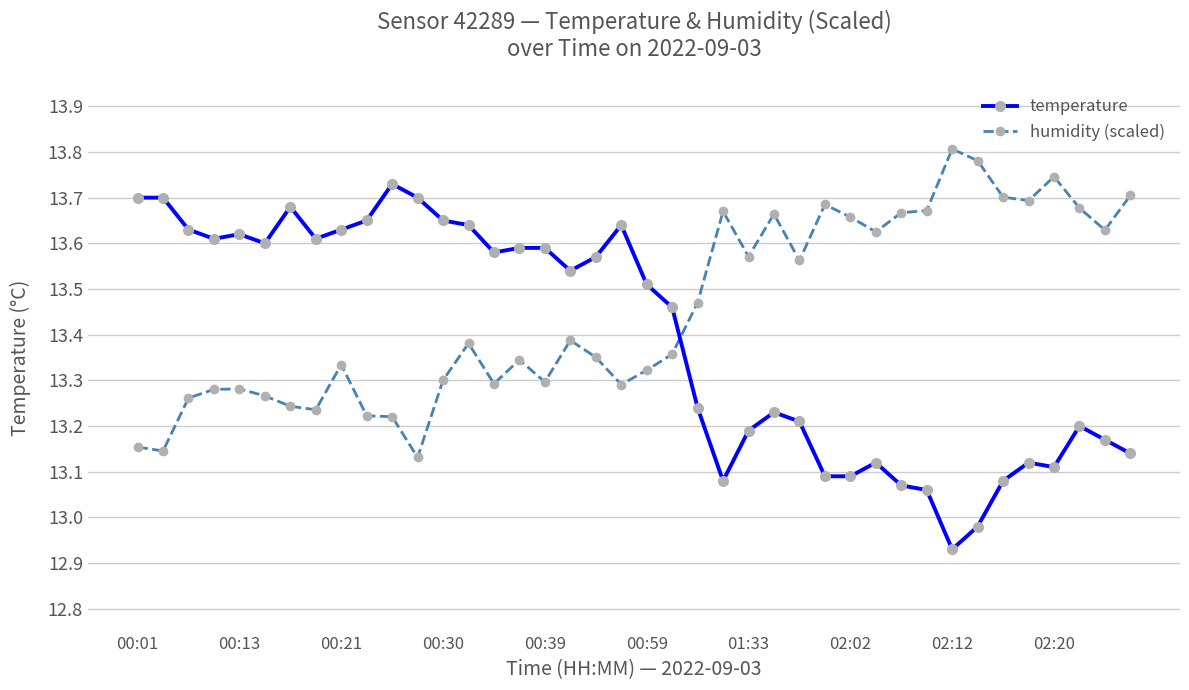

True or false: temperature and humidity (scaled) cross at least once.

True